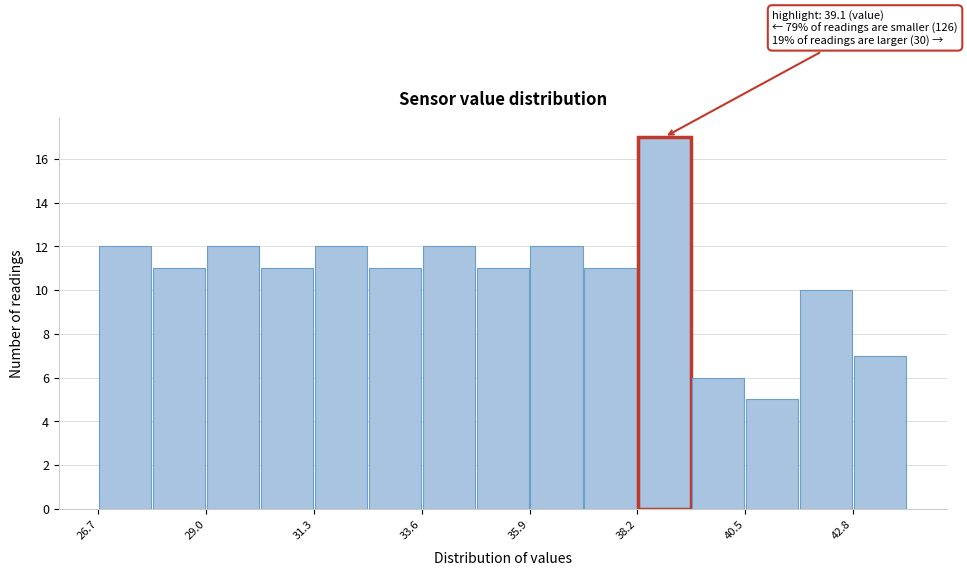

Around what value on the x-axis is the tallest bar? Give the approximate position of its centre, as read against the axis.

38.5